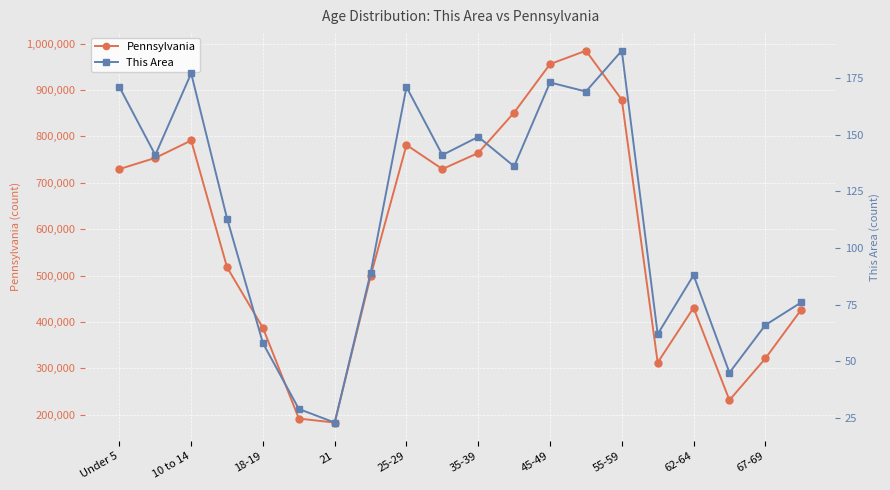

What is the difference between the maximum and minimum values in the Pennsylvania series?

801384